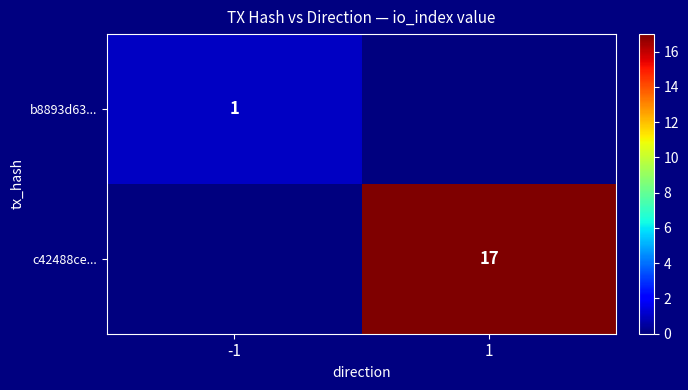

The value of c42488ce... at 1 is 8. True or false?

False